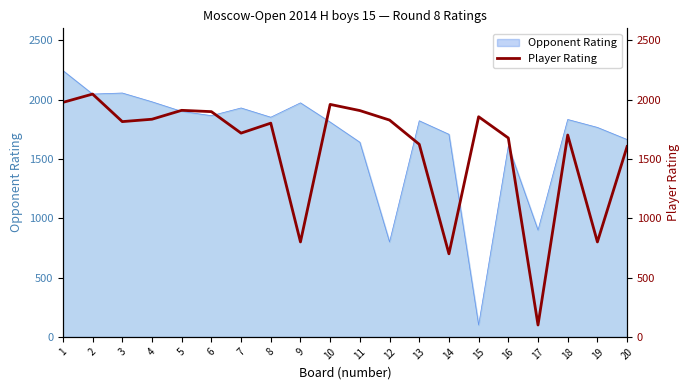

At which label does the data first exceed 1814?

1